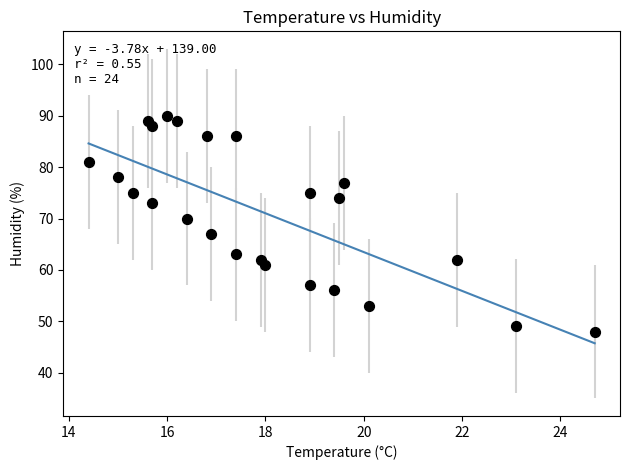

What Y value in the scatter plot is closest to 69?

70